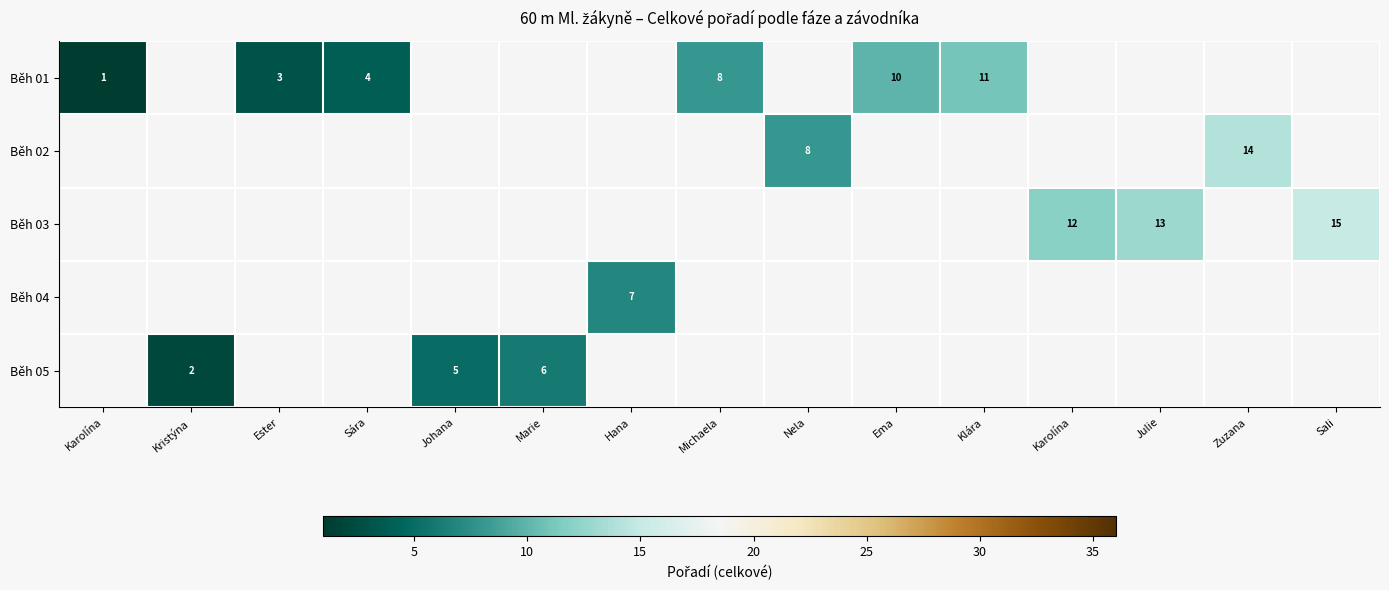

The value of Běh 05 at Johana is 5.0. True or false?

True